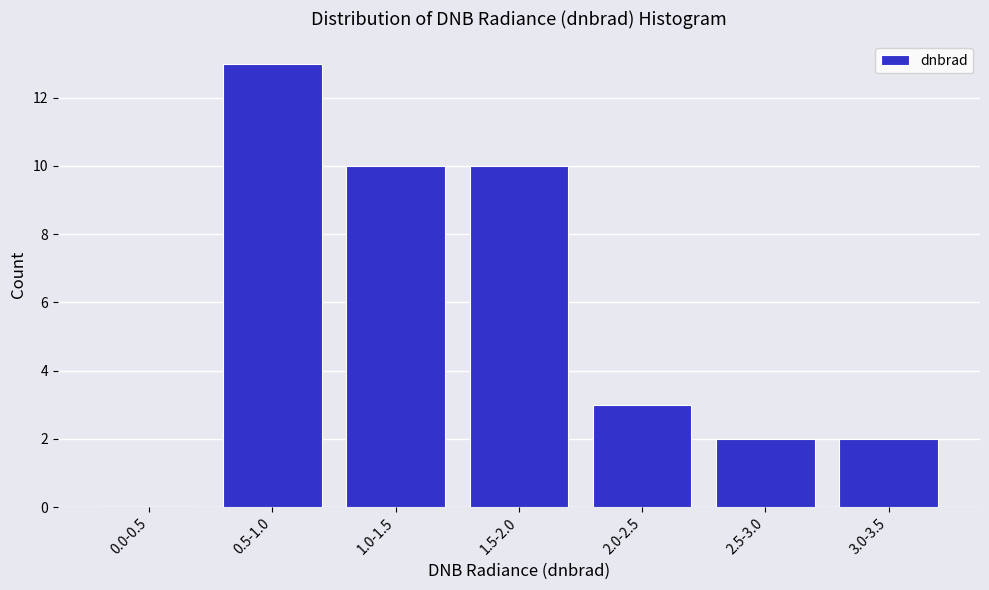

Reading right to left, transcribe all the data shown in this chart.

3.0-3.5=2	2.5-3.0=2	2.0-2.5=3	1.5-2.0=10	1.0-1.5=10	0.5-1.0=13	0.0-0.5=0